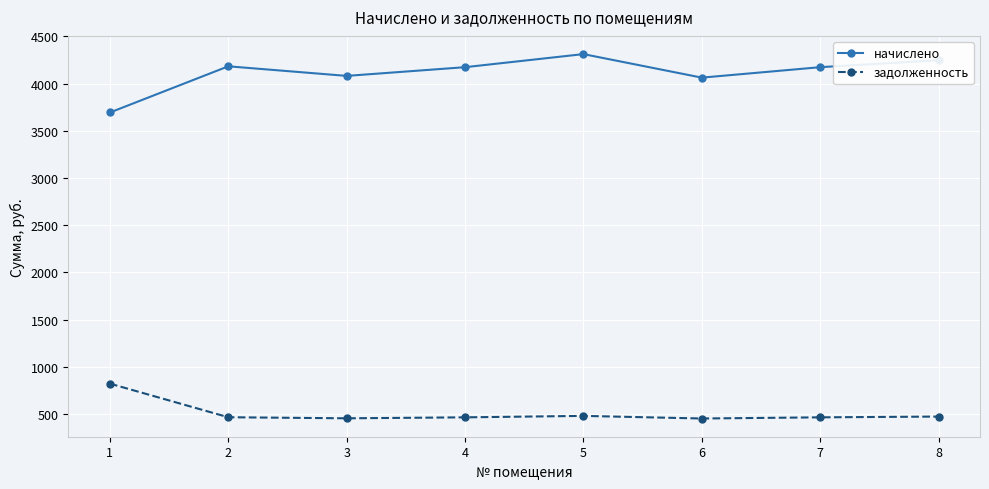

How many values in the задолженность series are below 464?

4